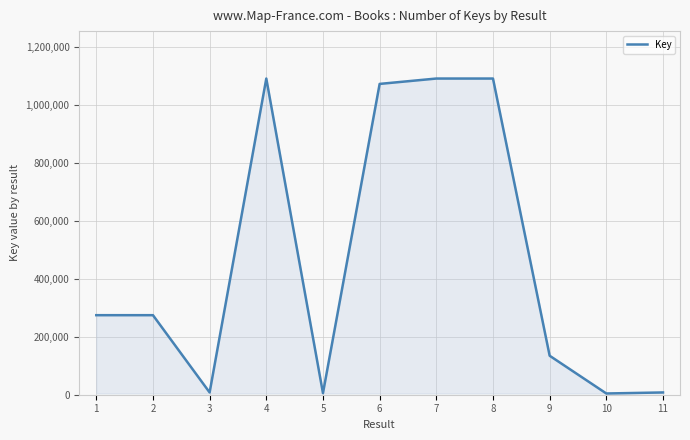

Is it true that the value at 7 is 286238?

False